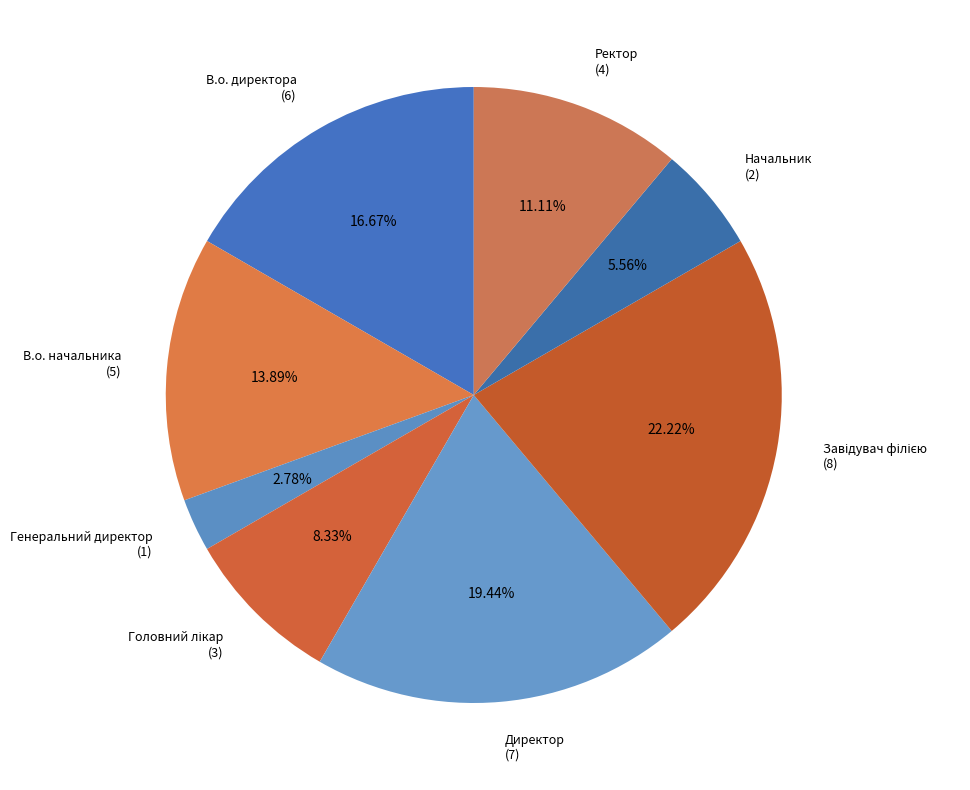

Is Ректор the majority of the pie?

No